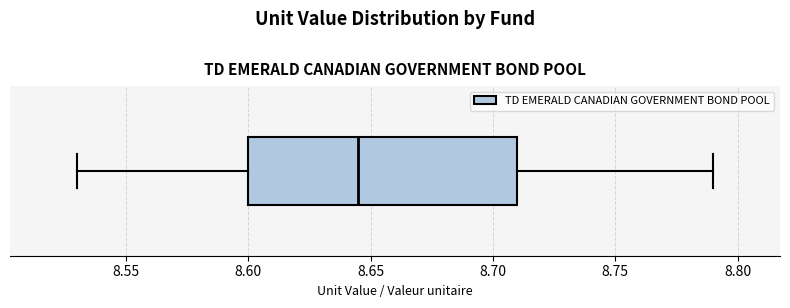

Transcribe this box plot: give where the median line is, the range the box spans, and where the two whiskers end, as read against the x-axis. The values are not printed on the chart, so give them approximately, as read against the axis.

median 8.645, box 8.600 to 8.710, whiskers 8.530 to 8.790